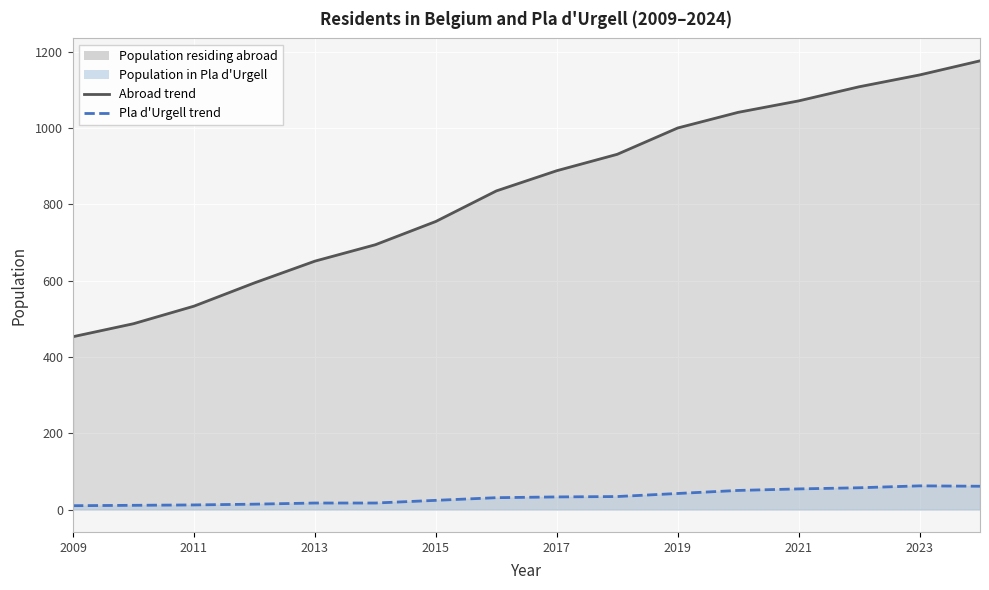

Between 2017 and 2023, which series saw the biggest shift?

Population residing abroad (col_1)